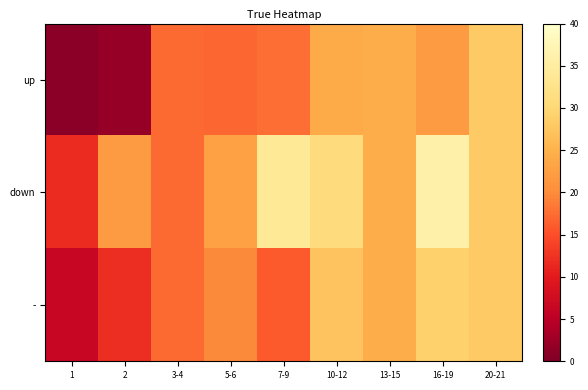

Between 3-4 and 7-9, which series saw the biggest shift?

down